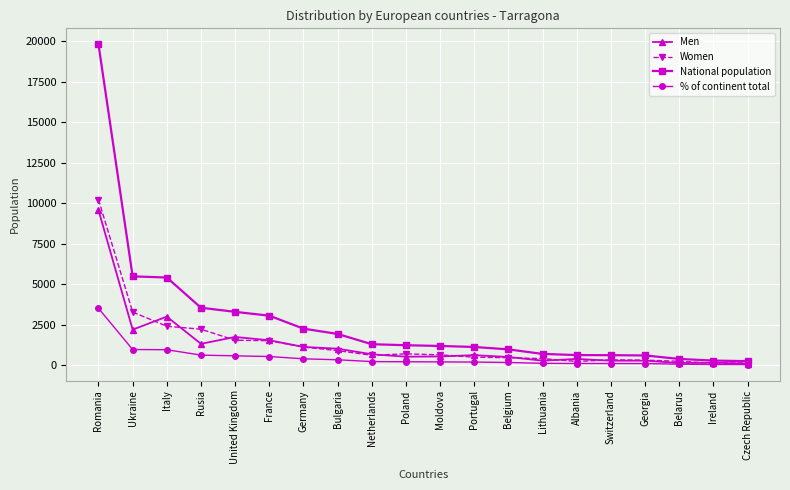

Which series has the largest total across all categories?

National population